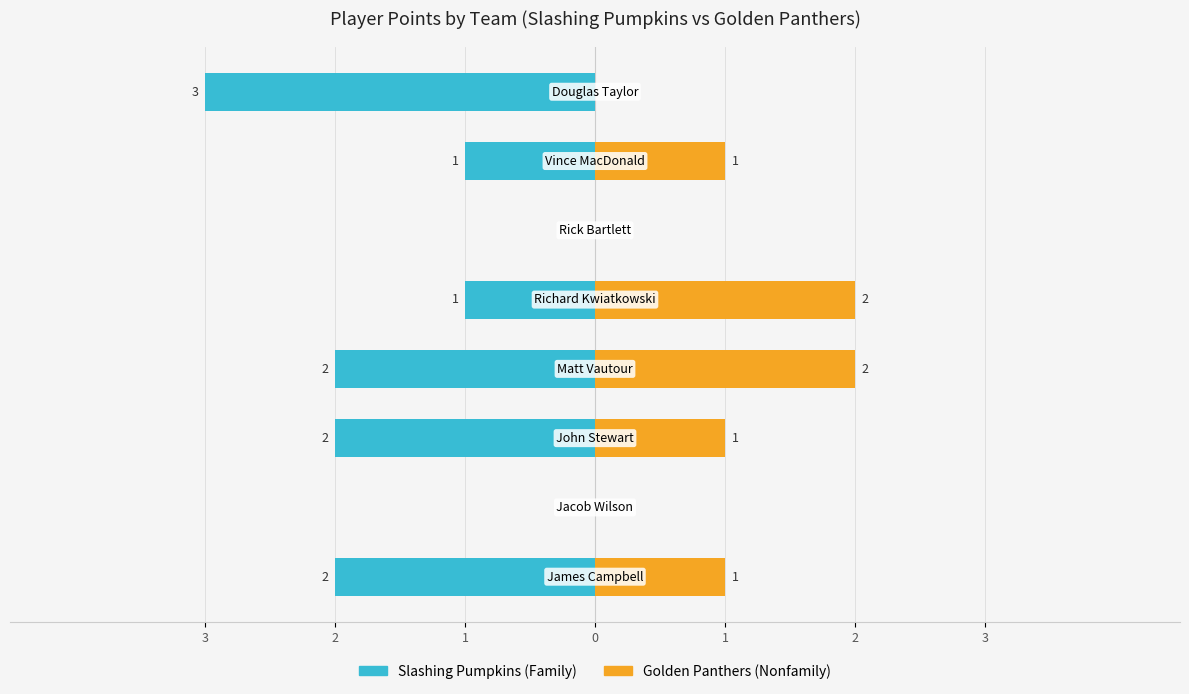

What is the minimum value shown in the chart?

-3